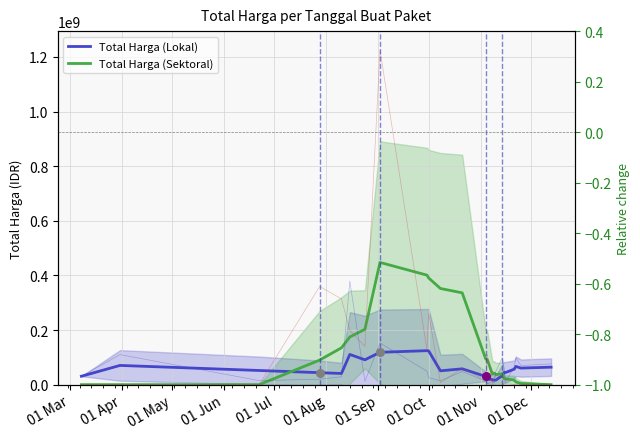

Which series contains the highest Y value?

Total Harga (Sektoral)